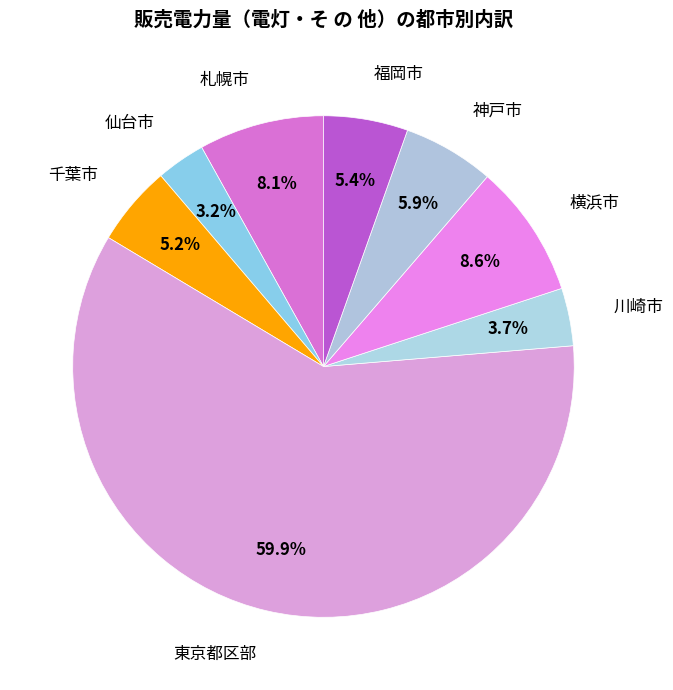

Is 千葉市 the majority of the pie?

No